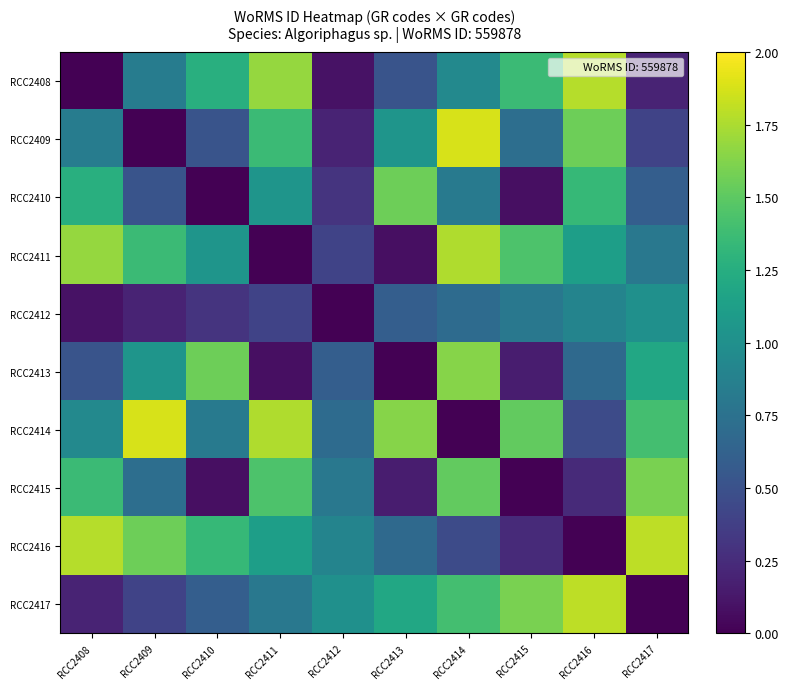

Between RCC2417 and RCC2411, which is larger?

RCC2411